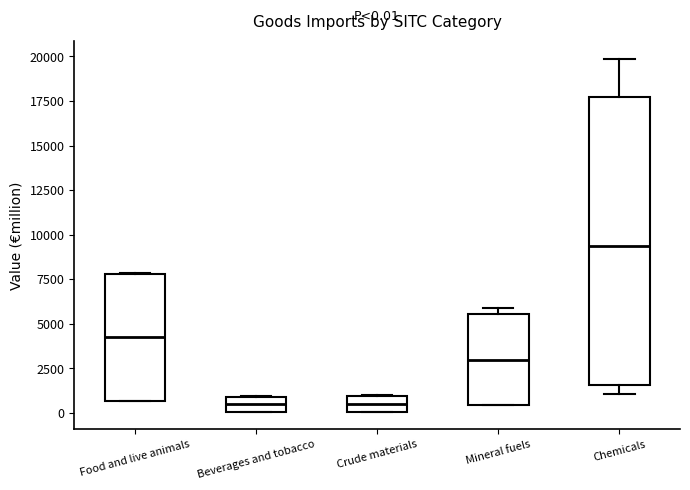

Which box is the tallest, from its lower edge to its upper edge?

Chemicals